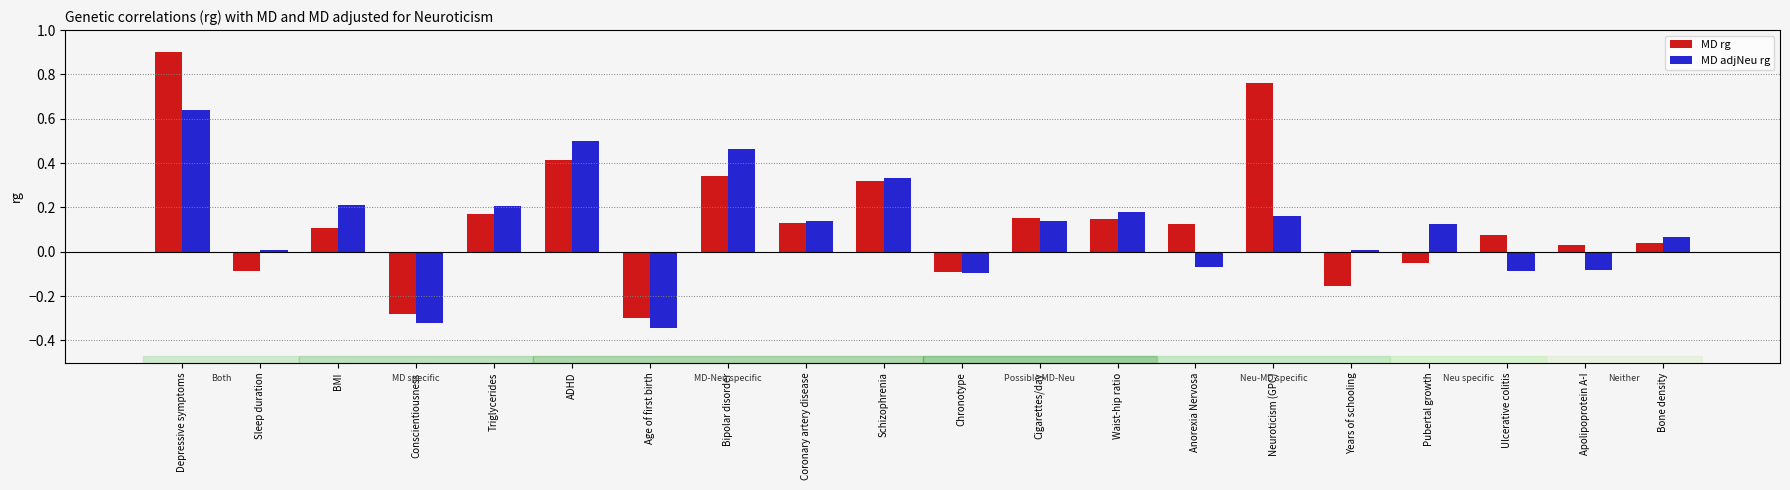

Which series has the largest range (max minus min)?

MD rg